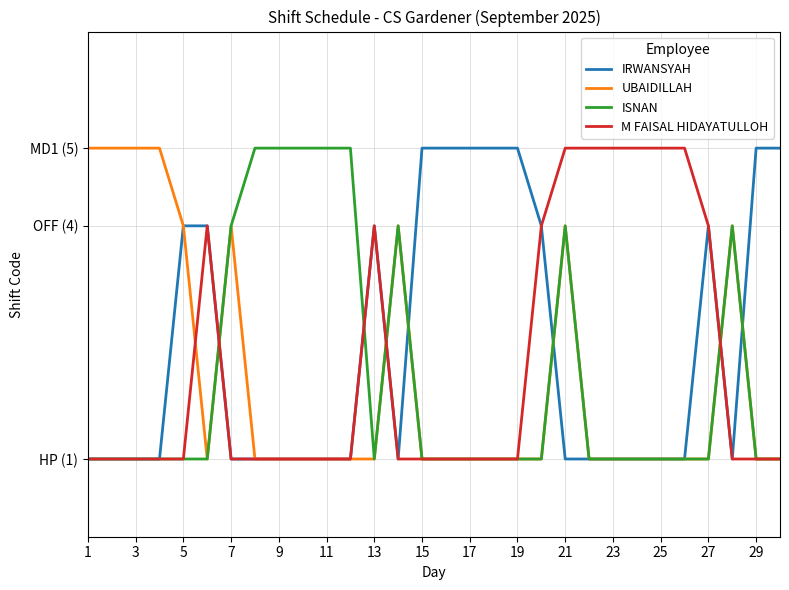

Reading left to right, what are all the values shown in this chart?

IRWANSYAH: 1	1	1	1	4	4	1	1	1	1	1	1	4	1	5	5	5	5	5	4	1	1	1	1	1	1	4	1	5	5
UBAIDILLAH: 5	5	5	5	4	1	4	1	1	1	1	1	1	4	1	1	1	1	1	1	4	1	1	1	1	1	1	4	1	1
ISNAN: 1	1	1	1	1	1	4	5	5	5	5	5	1	4	1	1	1	1	1	1	4	1	1	1	1	1	1	4	1	1
M FAISAL HIDAYATULLOH: 1	1	1	1	1	4	1	1	1	1	1	1	4	1	1	1	1	1	1	4	5	5	5	5	5	5	4	1	1	1